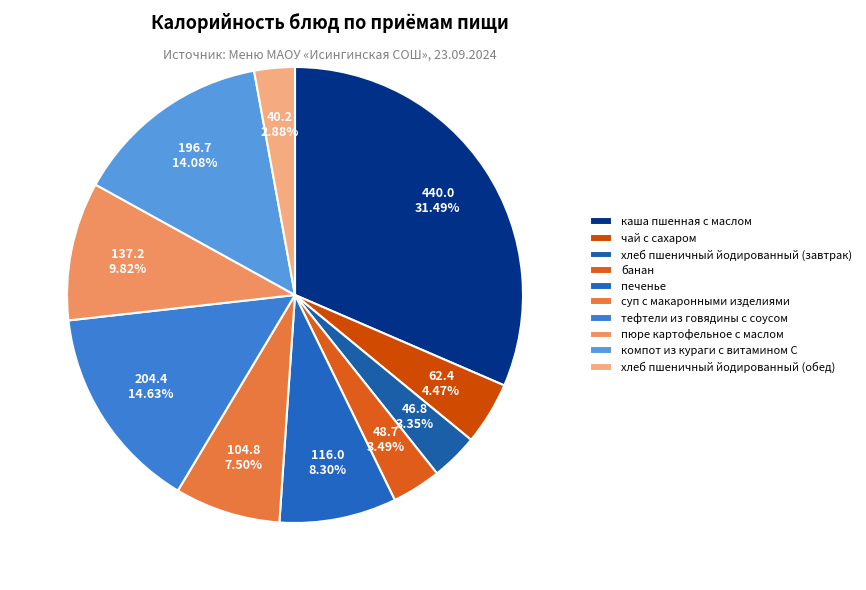

To the nearest percent, what is the combined percentage of банан and печенье?

12%